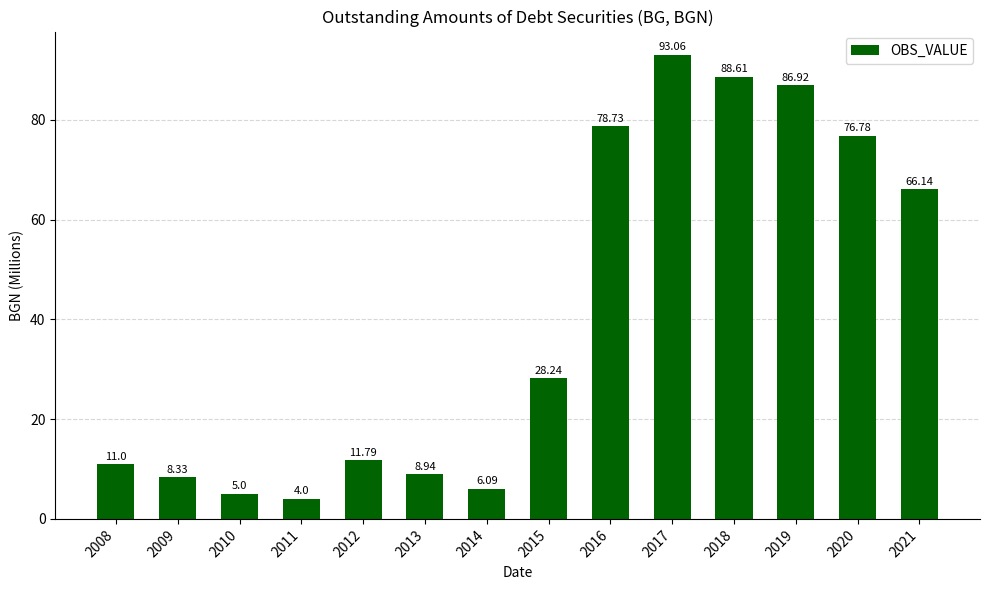

Does the chart contain stacked bars?

No